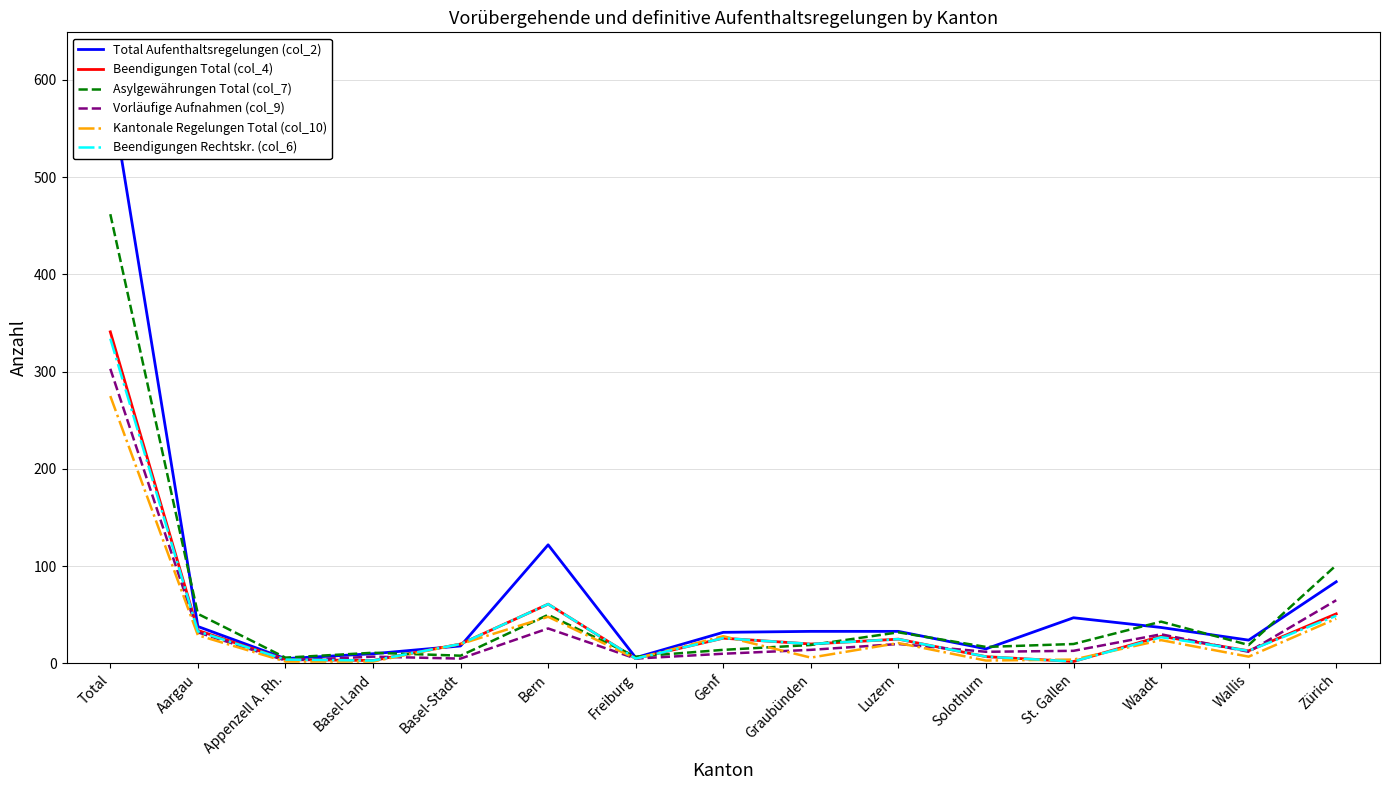

How many interior local peaks does the Beendigungen Total (col_4) series have?

4